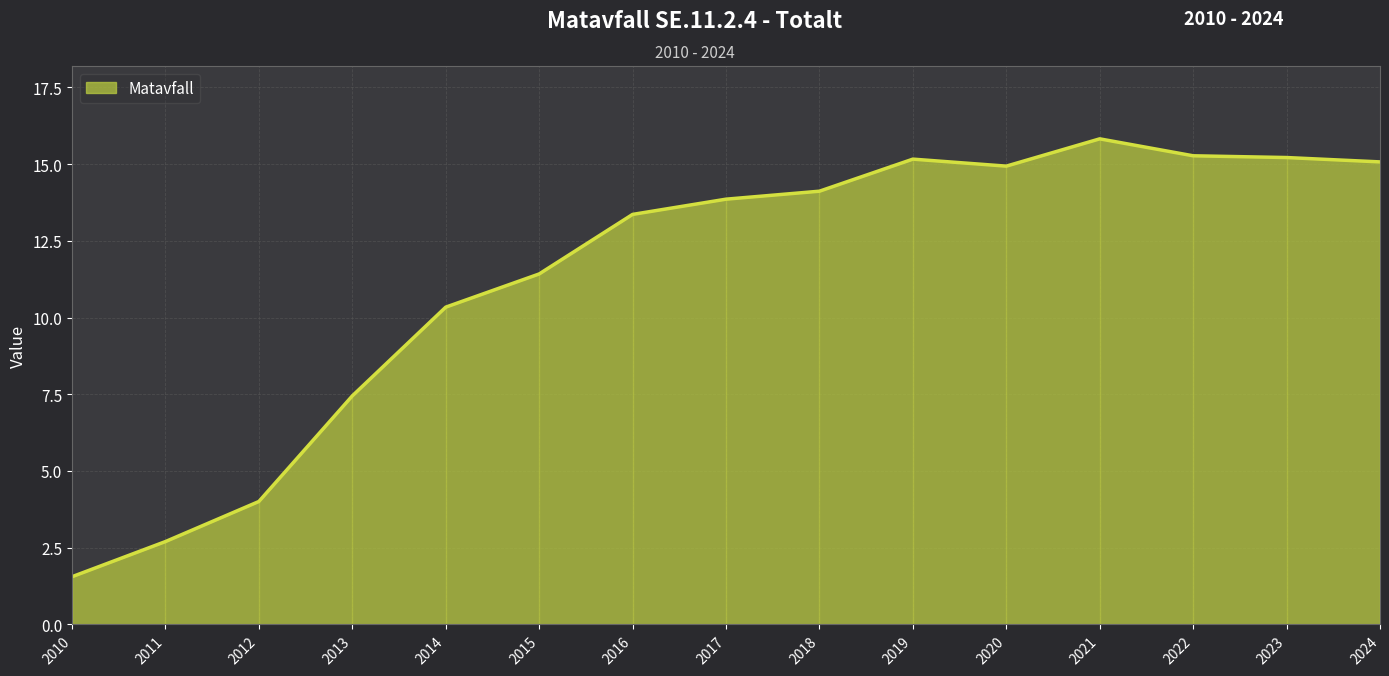

What is the change in value from 2015 to 2024?

+3.7